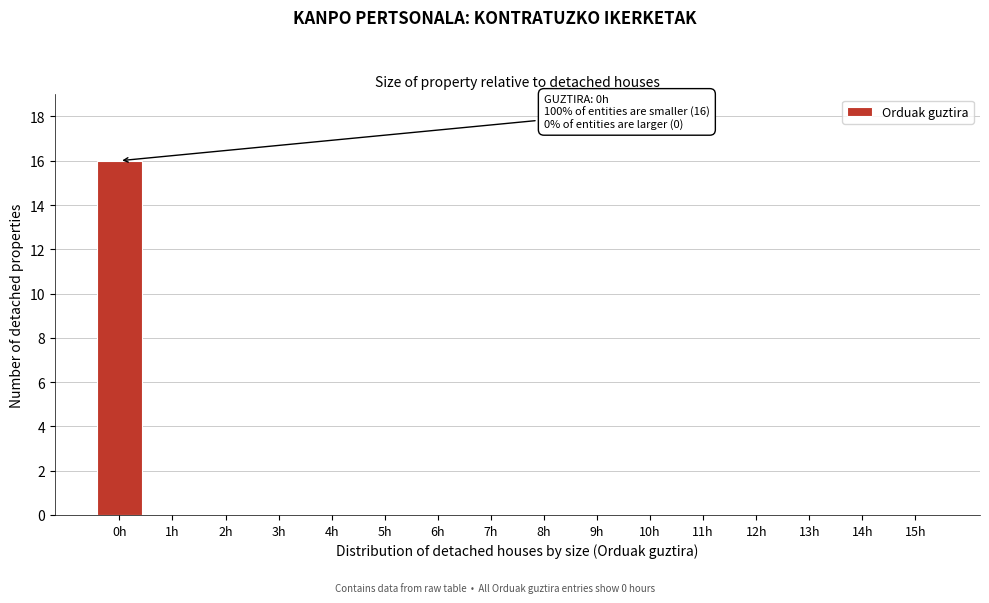

Reading left to right, transcribe all the data shown in this chart.

0h=16	1h=0	2h=0	3h=0	4h=0	5h=0	6h=0	7h=0	8h=0	9h=0	10h=0	11h=0	12h=0	13h=0	14h=0	15h=0